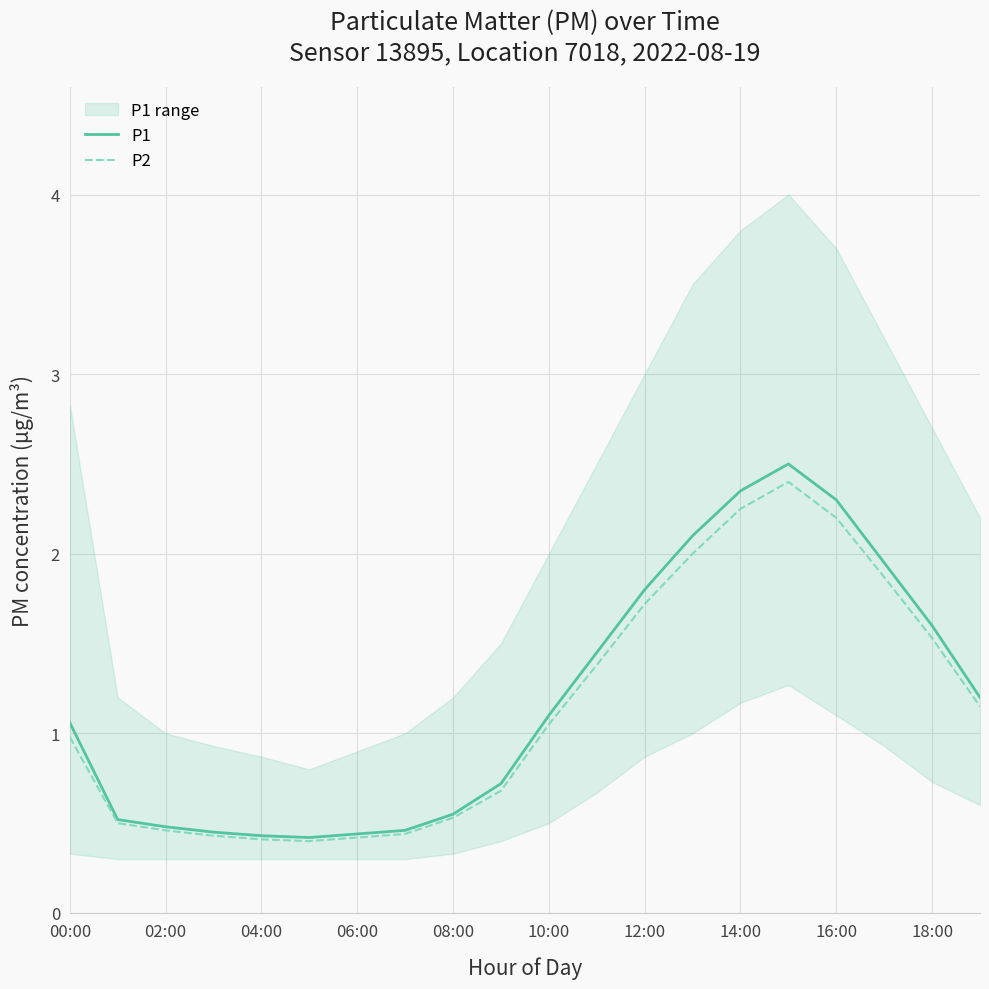

At how many categories does at least one series exceed 1?

11